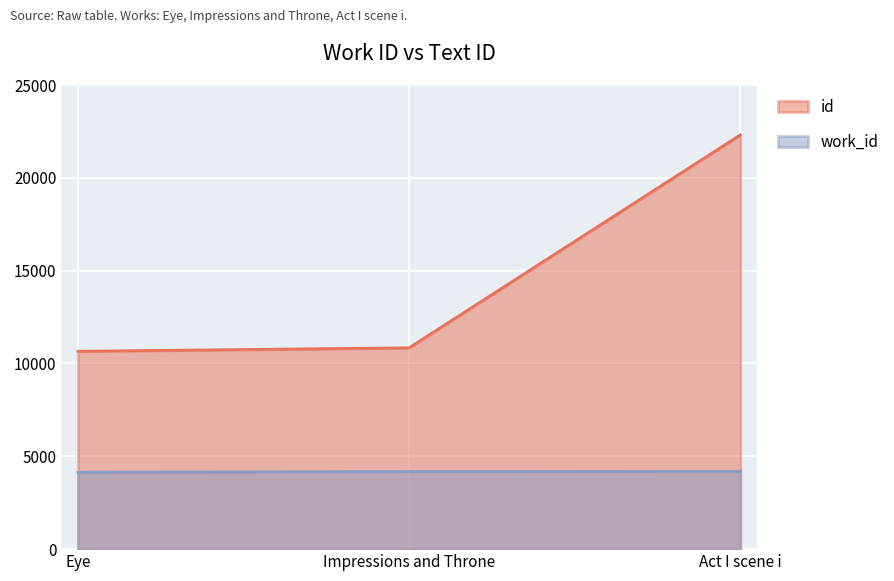

What is the label of the 3rd point from the right?

Eye